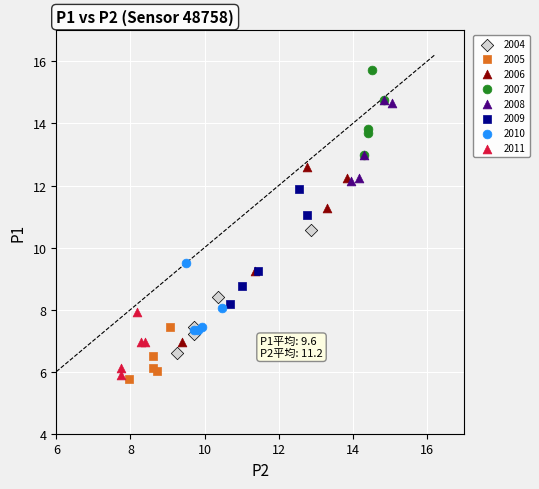

Which series reaches the maximum Y coordinate?

2007